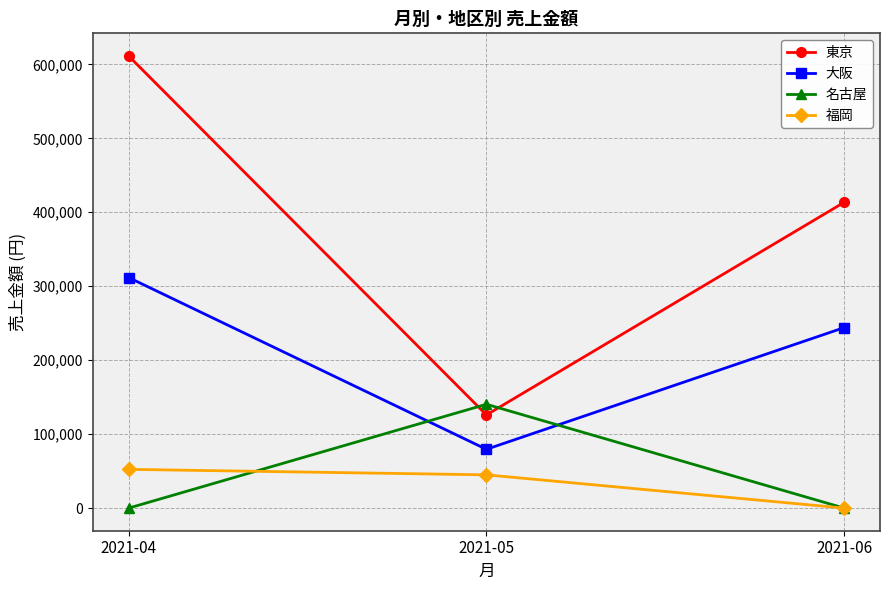

Is the value of 東京 at 2021-05 greater than the value of 大阪 at 2021-05?

Yes